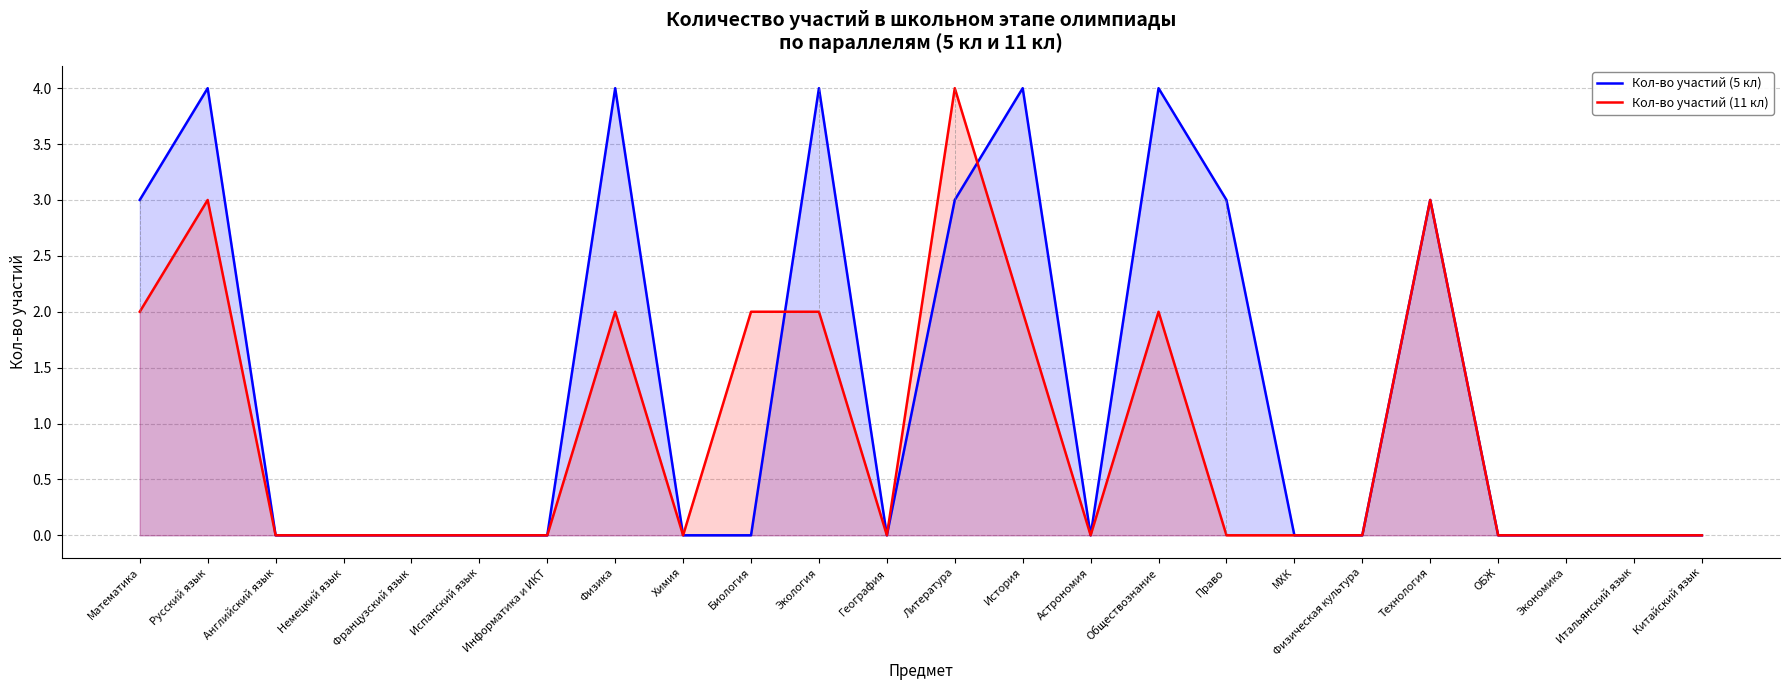

Reading left to right, list all the values displayed in this chart.

Кол-во участий (5 кл): 3	4	0	0	0	0	0	4	0	0	4	0	3	4	0	4	3	0	0	3	0	0	0	0
Кол-во участий (11 кл): 2	3	0	0	0	0	0	2	0	2	2	0	4	2	0	2	0	0	0	3	0	0	0	0